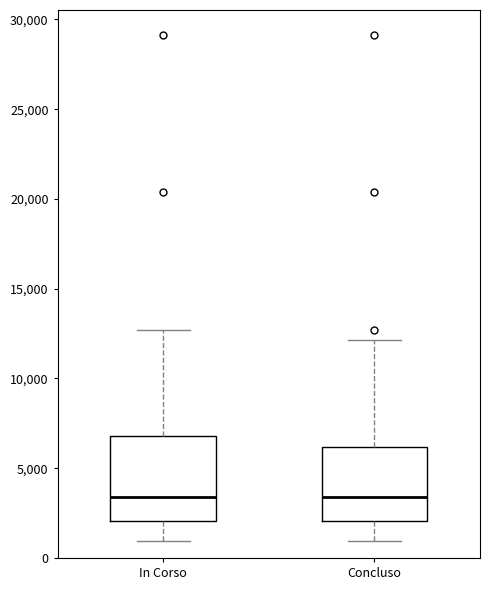

Reading left to right, read every box against the y-axis: the position of its median line, the range the box covers, and the ends of its whiskers. The values are not printed on the chart, so give them approximately, as read against the axis.

In Corso: median 3500, box 2000 to 7000, whiskers 1000 to 12500
Concluso: median 3500, box 2000 to 6000, whiskers 1000 to 12000